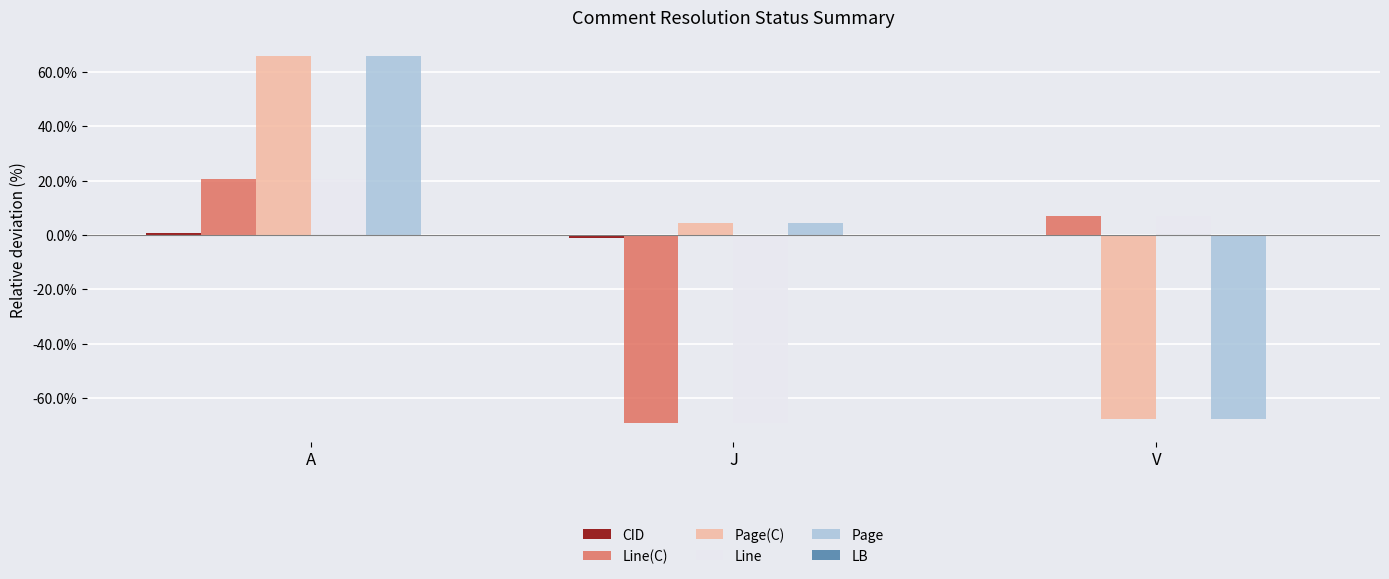

At which label does Page(C) reach its peak?

A